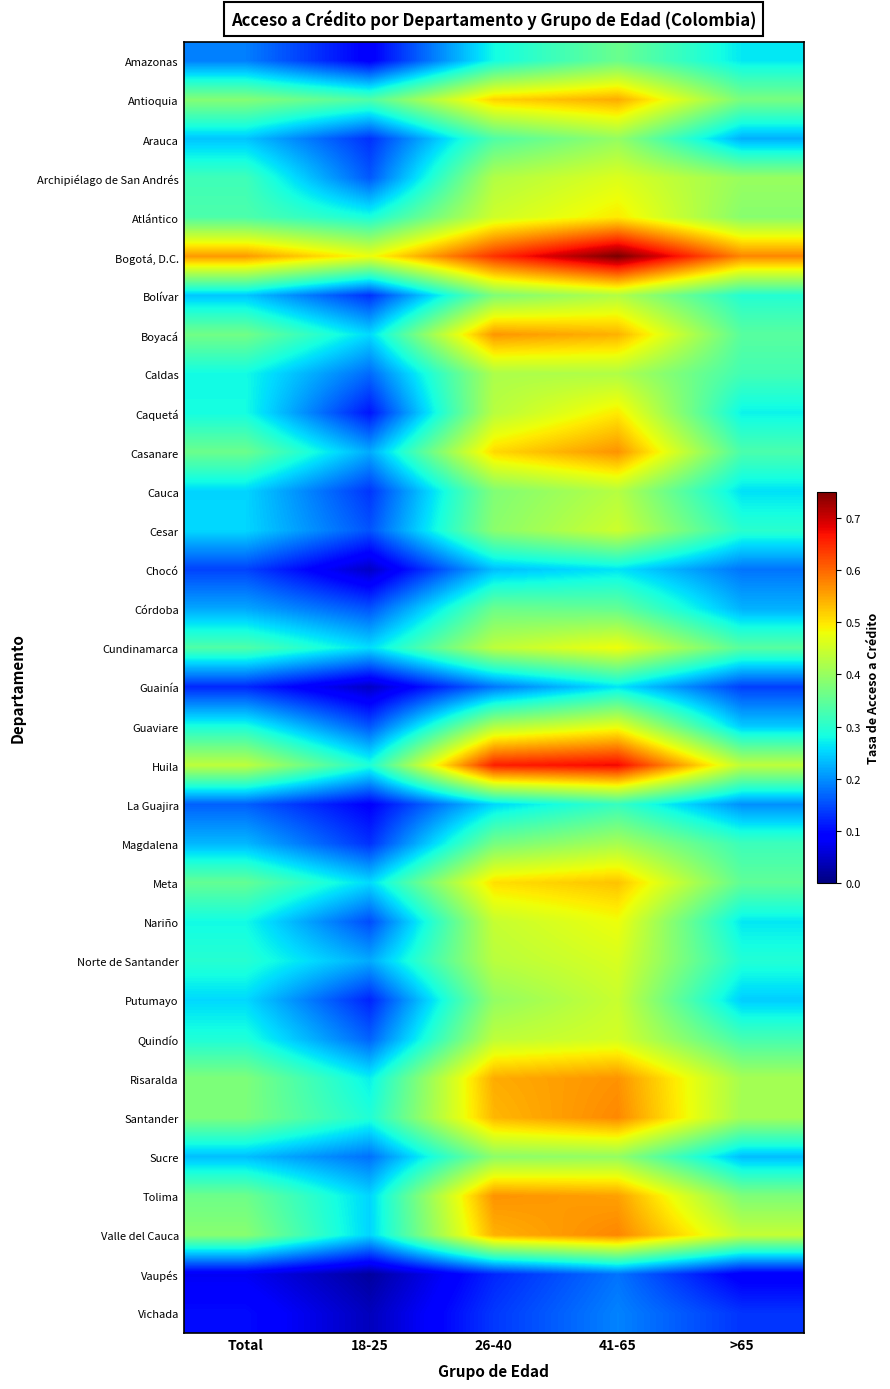

Rank the series by their maximum value, from highest to lowest.

Bogotá, D.C., Huila, Valle del Cauca, Santander, Casanare, Tolima, Risaralda, Boyacá, Antioquia, Meta, Caquetá, Atlántico, Cundinamarca, Nariño, Guaviare, Archipiélago de San Andrés, Norte de Santander, Quindío, Cesar, Putumayo, Cauca, Bolívar, Caldas, Magdalena, Sucre, Arauca, Córdoba, Amazonas, La Guajira, Guainía, Chocó, Vichada, Vaupés